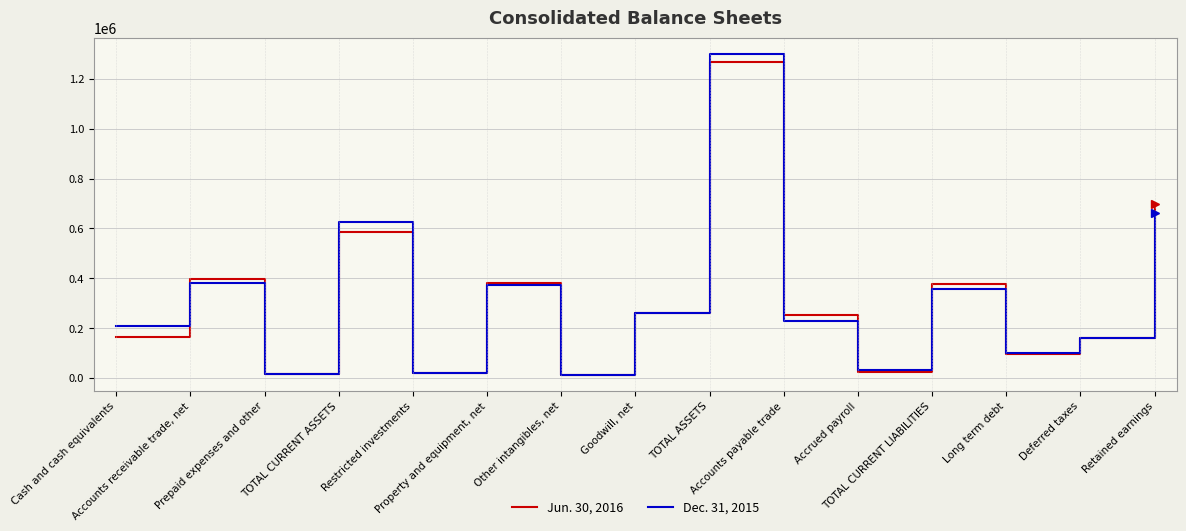

What is the greatest value displayed?

1301146